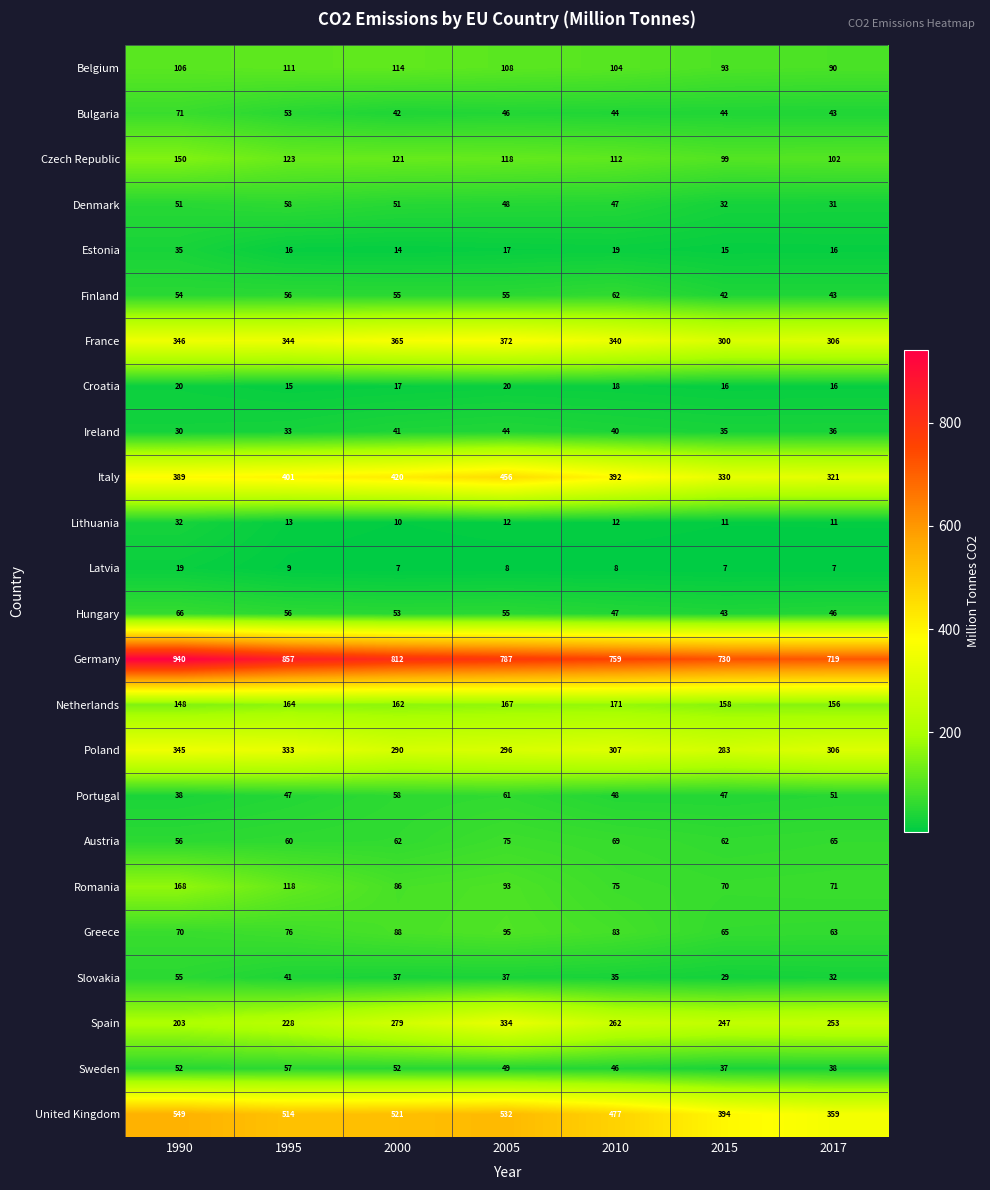

Between 2005 and 2017, which series saw the biggest shift?

United Kingdom